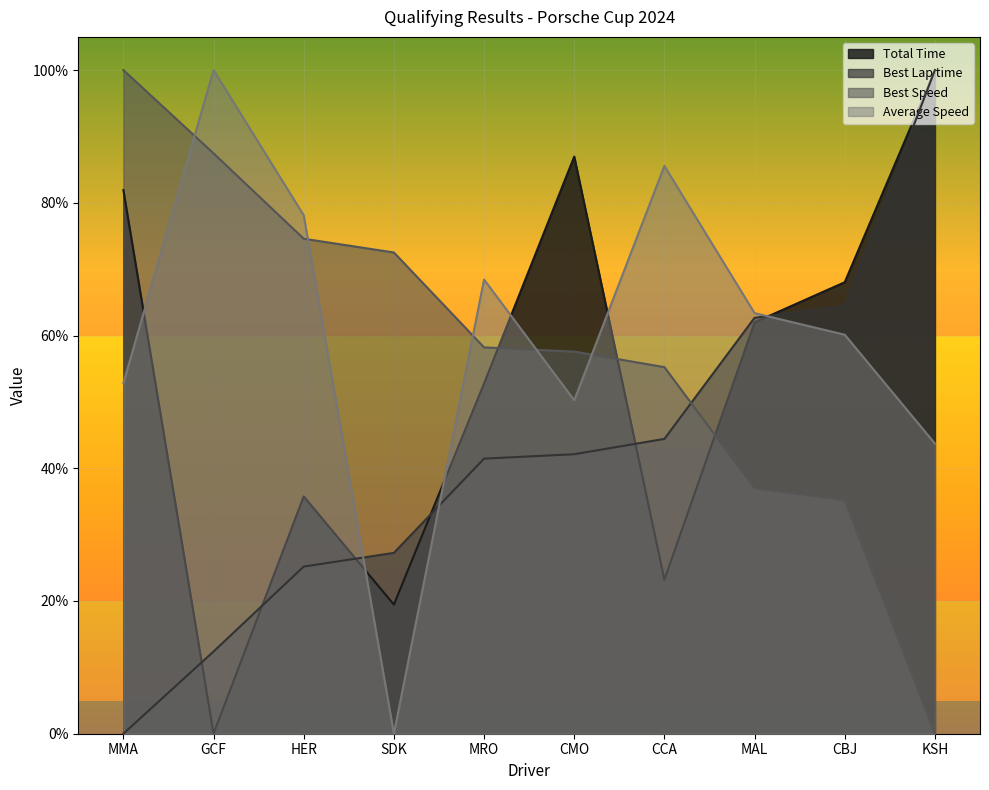

Count the number of categories in the chart.

10